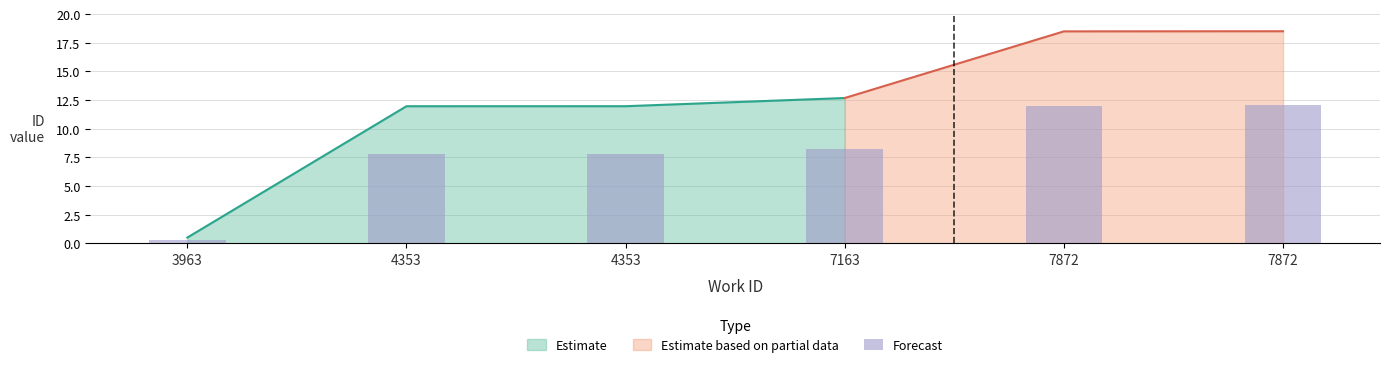

Approximately how many times larger is the value at 7872 compared to 7163?

1.5